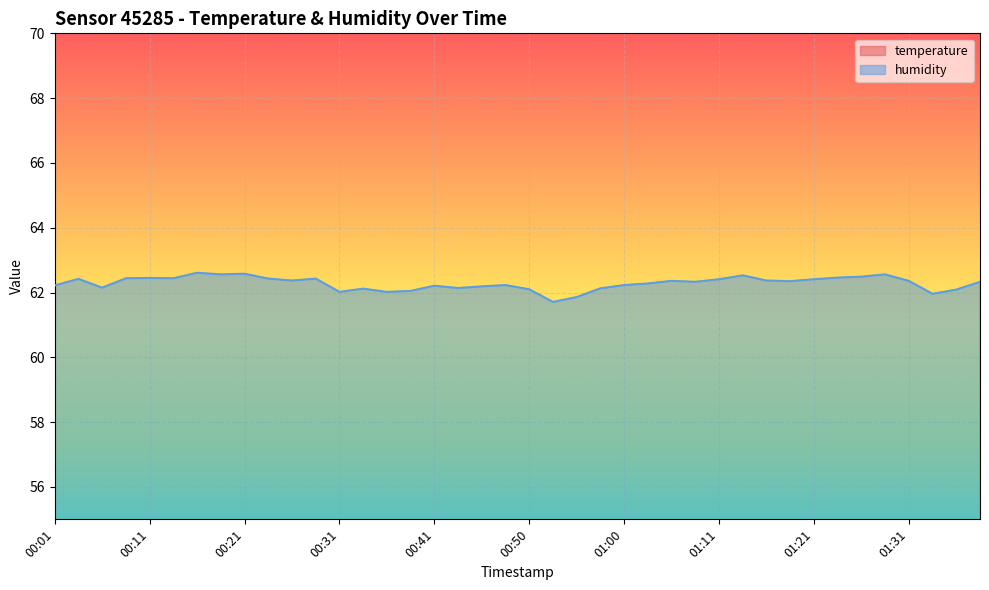

True or false: temperature and humidity cross at least once.

False